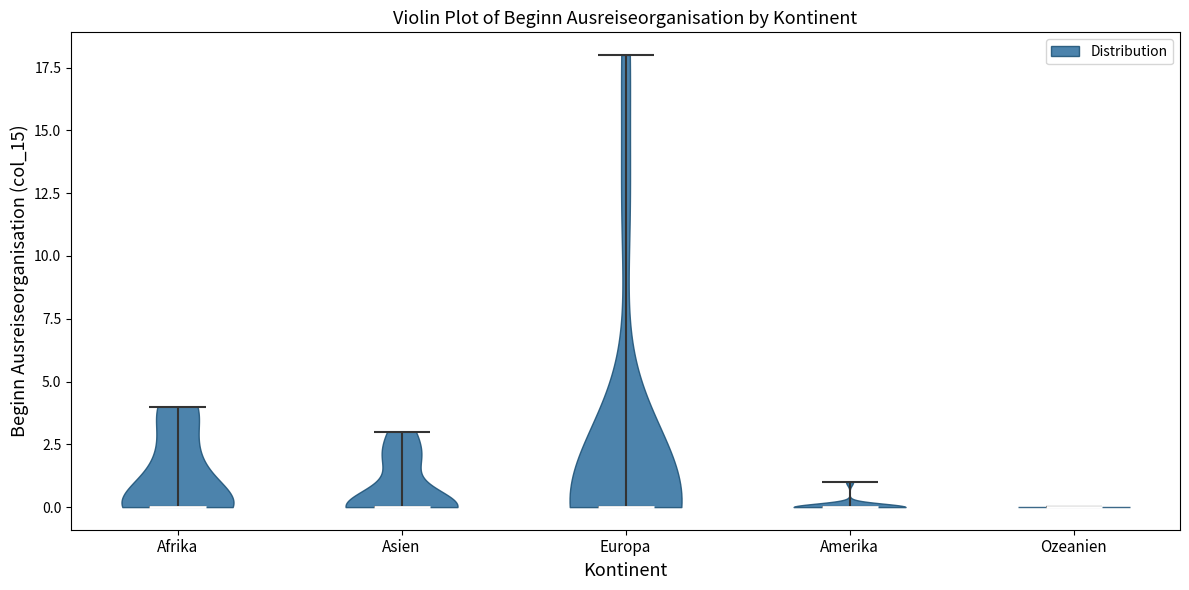

What is the highest point the violin for Asien reaches on the y-axis? The values are not printed on the chart, so give them approximately, as read against the axis.

3